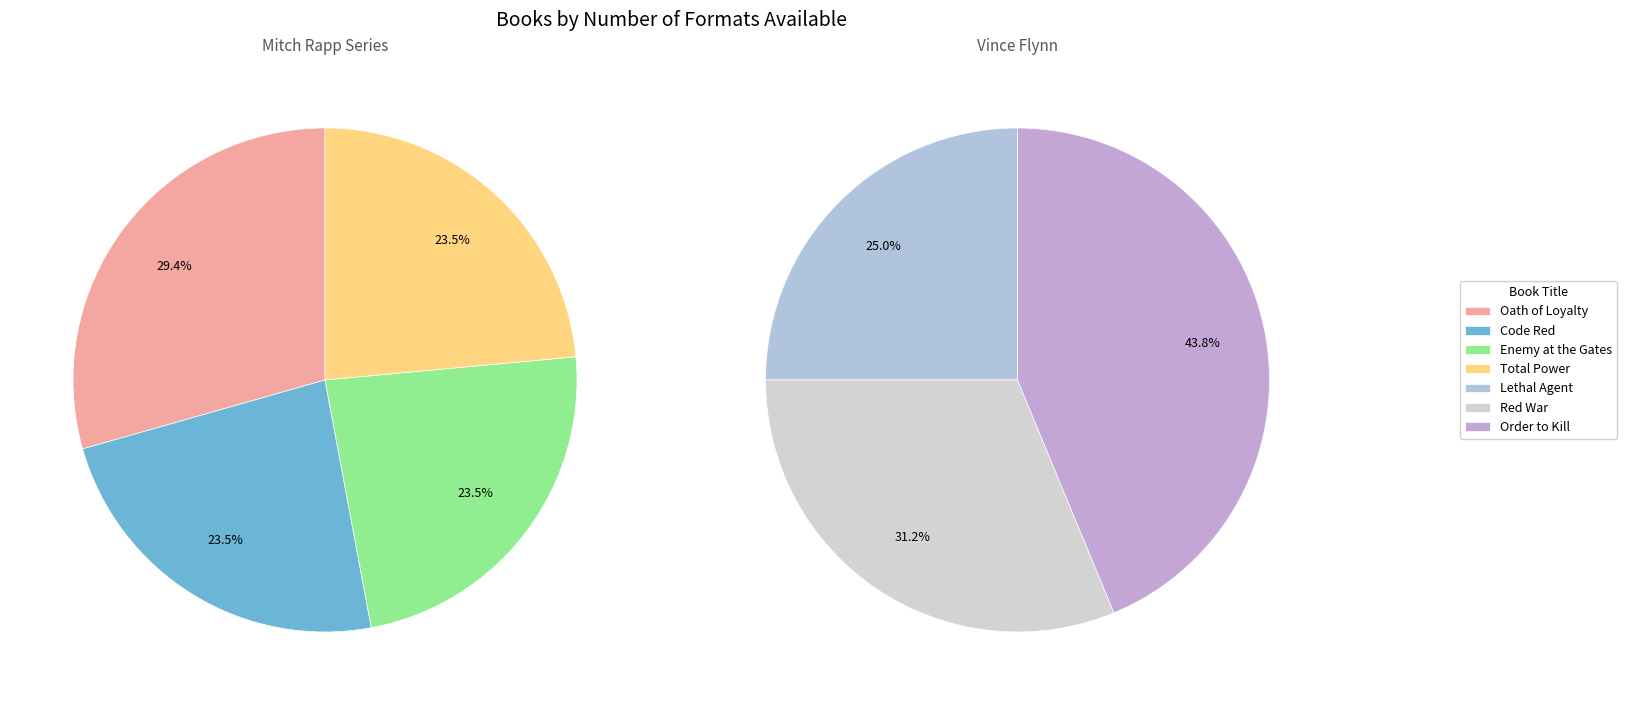

Does Red War represent more than half of the total?

No